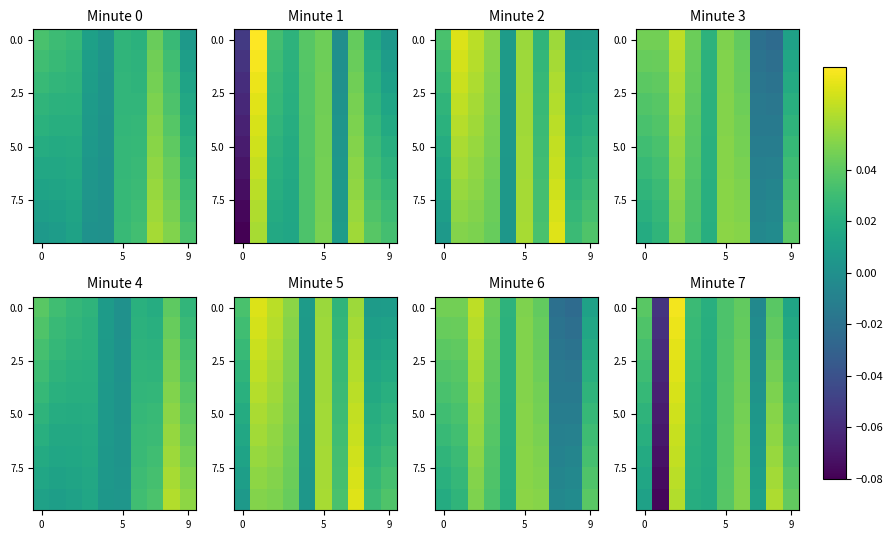

At how many categories does at least one series exceed 0?

9